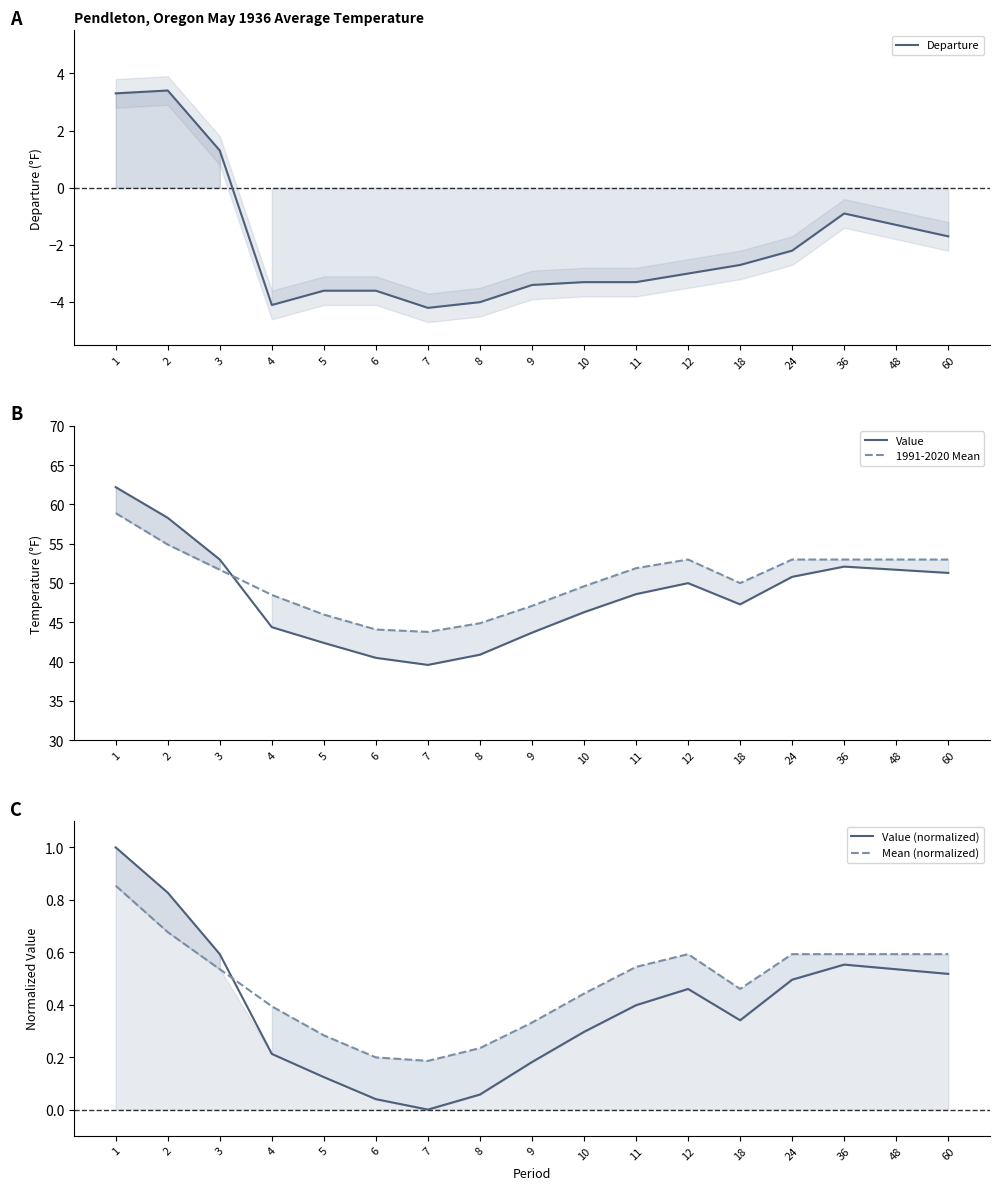

In Mean (normalized), how many points are higher than both neighbors (excluding endpoints)?

1